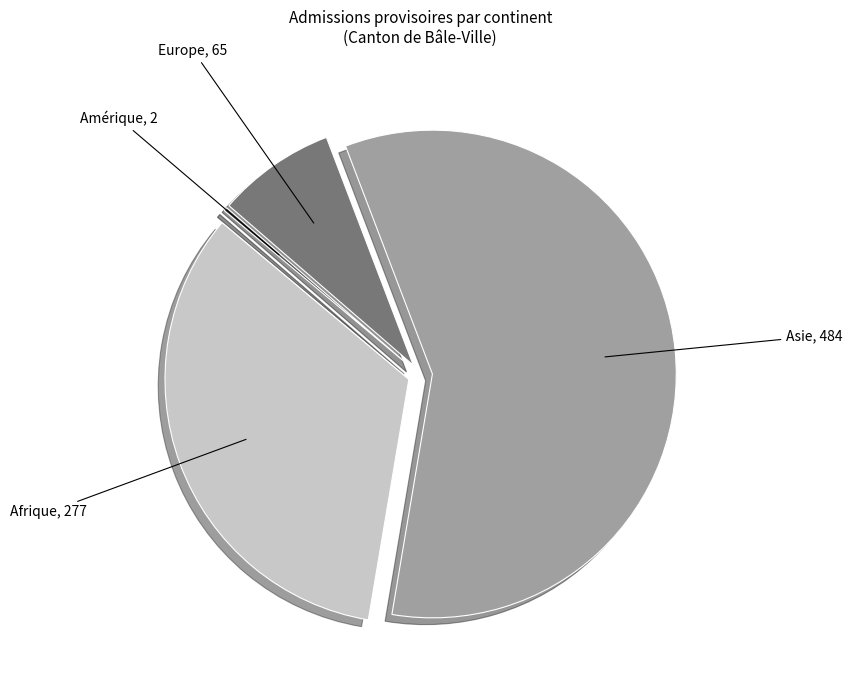

True or false: Asie accounts for 58% of the total.

True